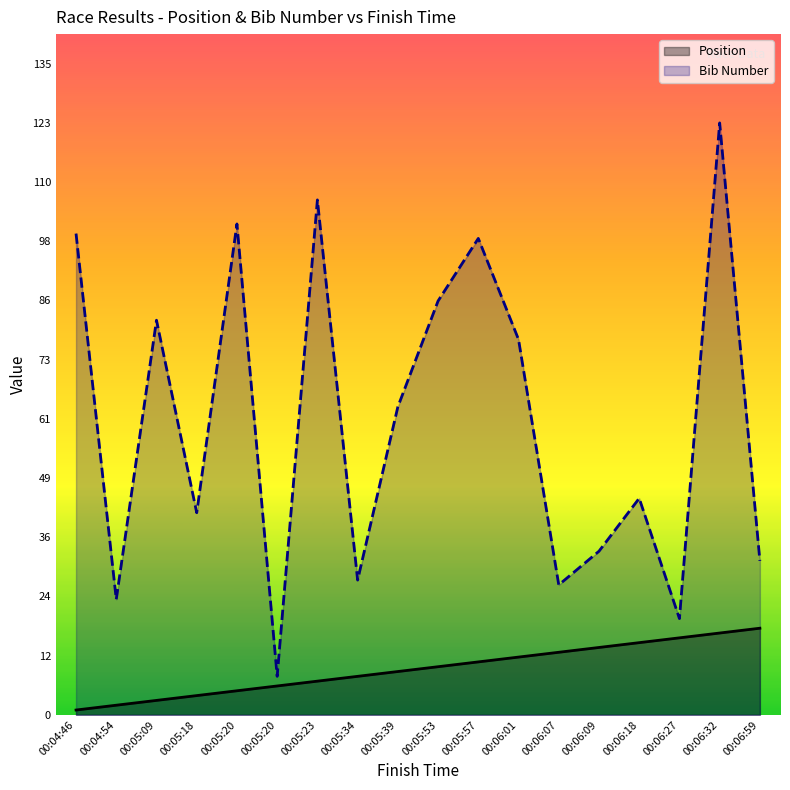

At 00:05:18, list the series in order from smallest to largest.

Position, Bib Number